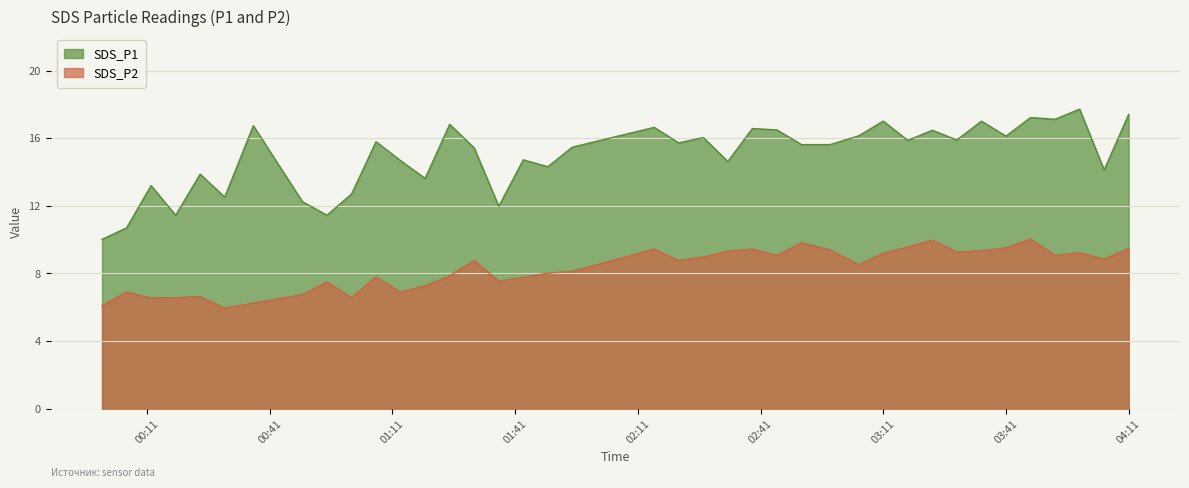

Is it true that SDS_P1 equals 16.1 at 03:41?

True